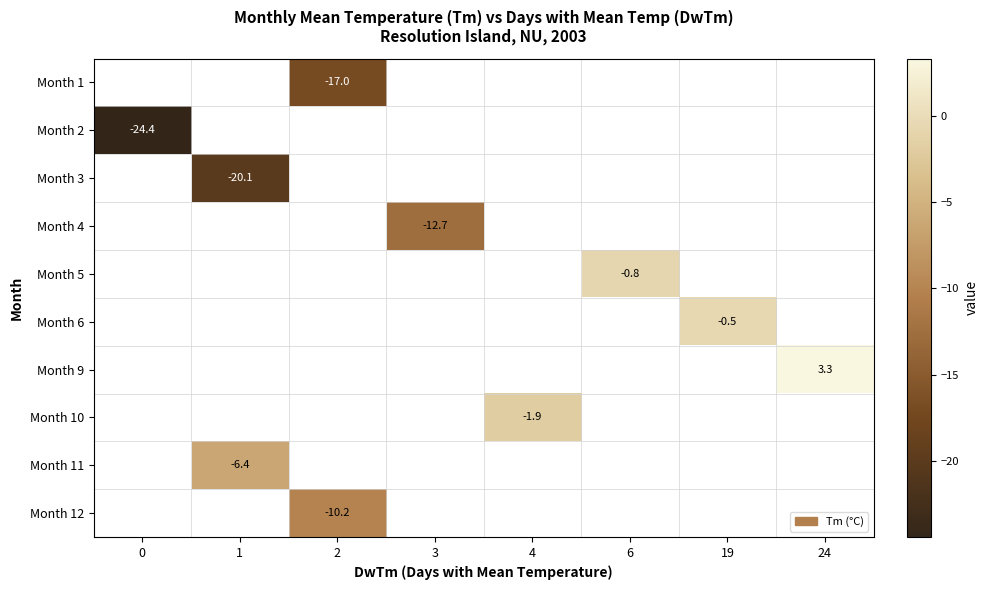

How many values in row_0 are below zero?

1